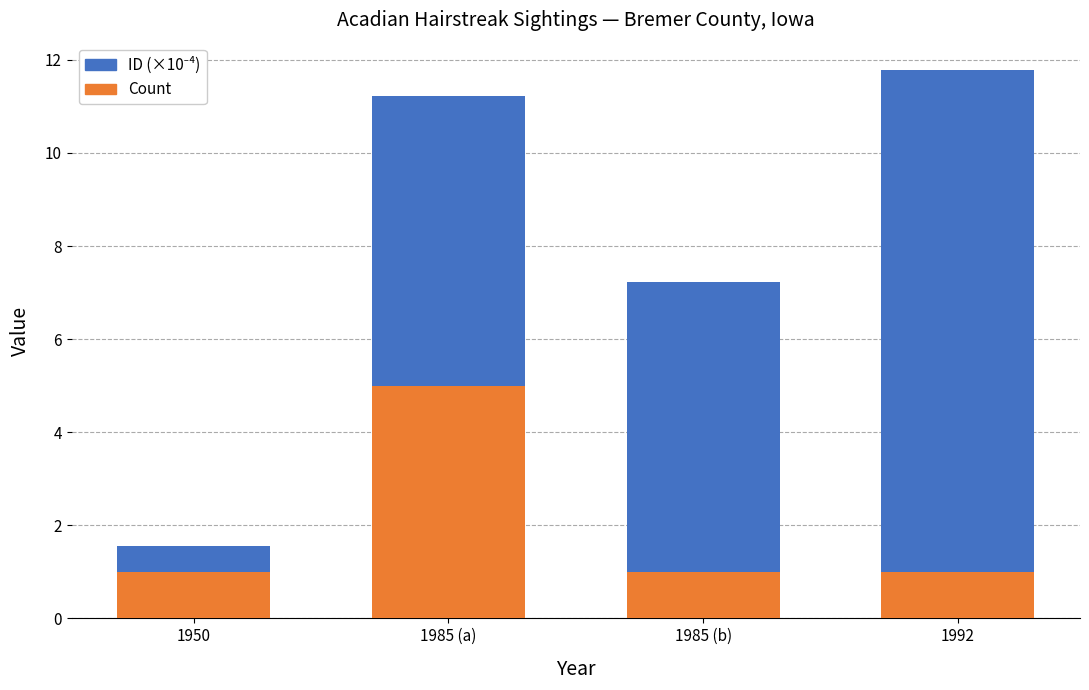

What is the difference between the maximum and second lowest values in the Count series?

4.0